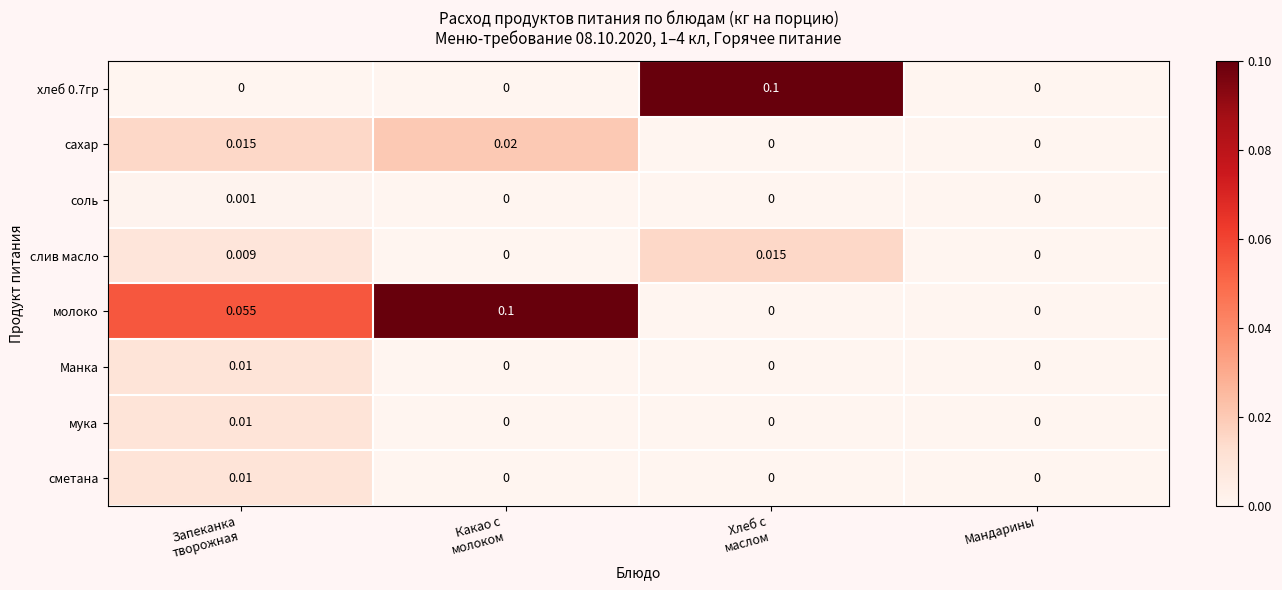

Which series has the largest total across all categories?

молоко